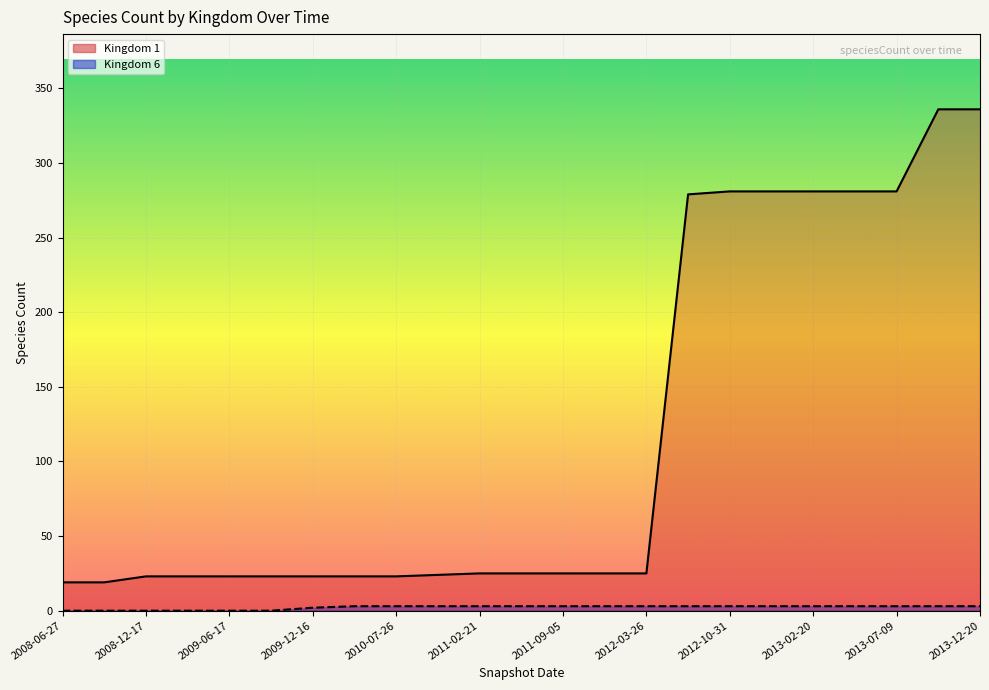

What is the greatest value displayed?

336